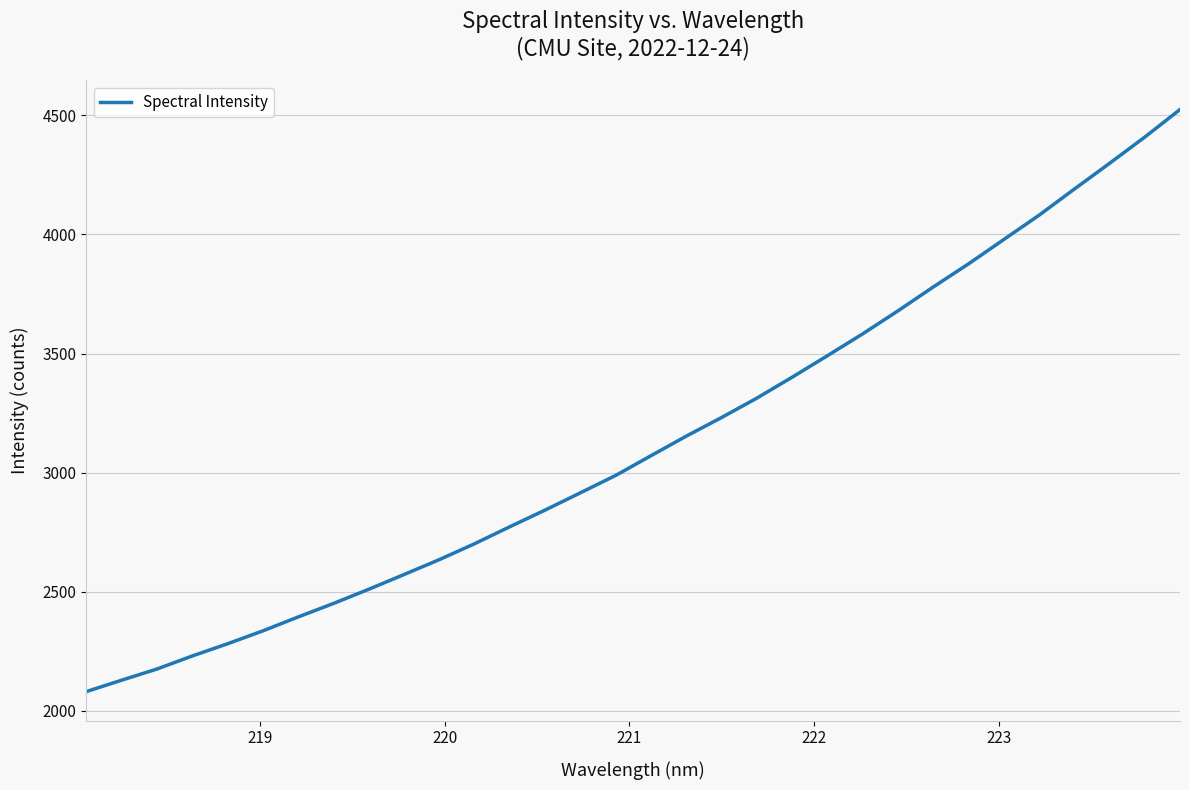

What is the greatest value displayed?

4524.7